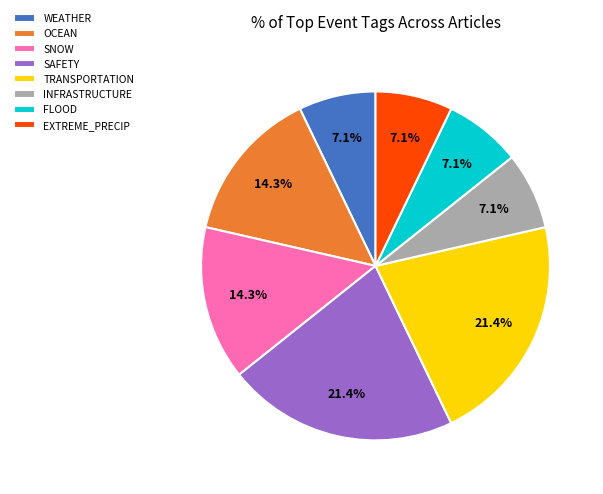

Count the number of slices in the pie.

8